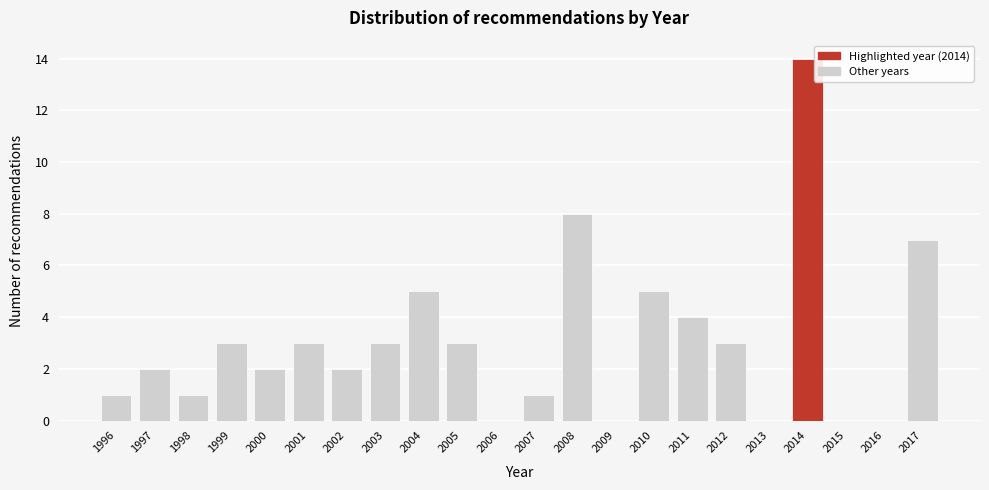

Reading left to right, transcribe all the data shown in this chart.

1996=1	1997=2	1998=1	1999=3	2000=2	2001=3	2002=2	2003=3	2004=5	2005=3	2006=0	2007=1	2008=8	2009=0	2010=5	2011=4	2012=3	2013=0	2014=14	2015=0	2016=0	2017=7